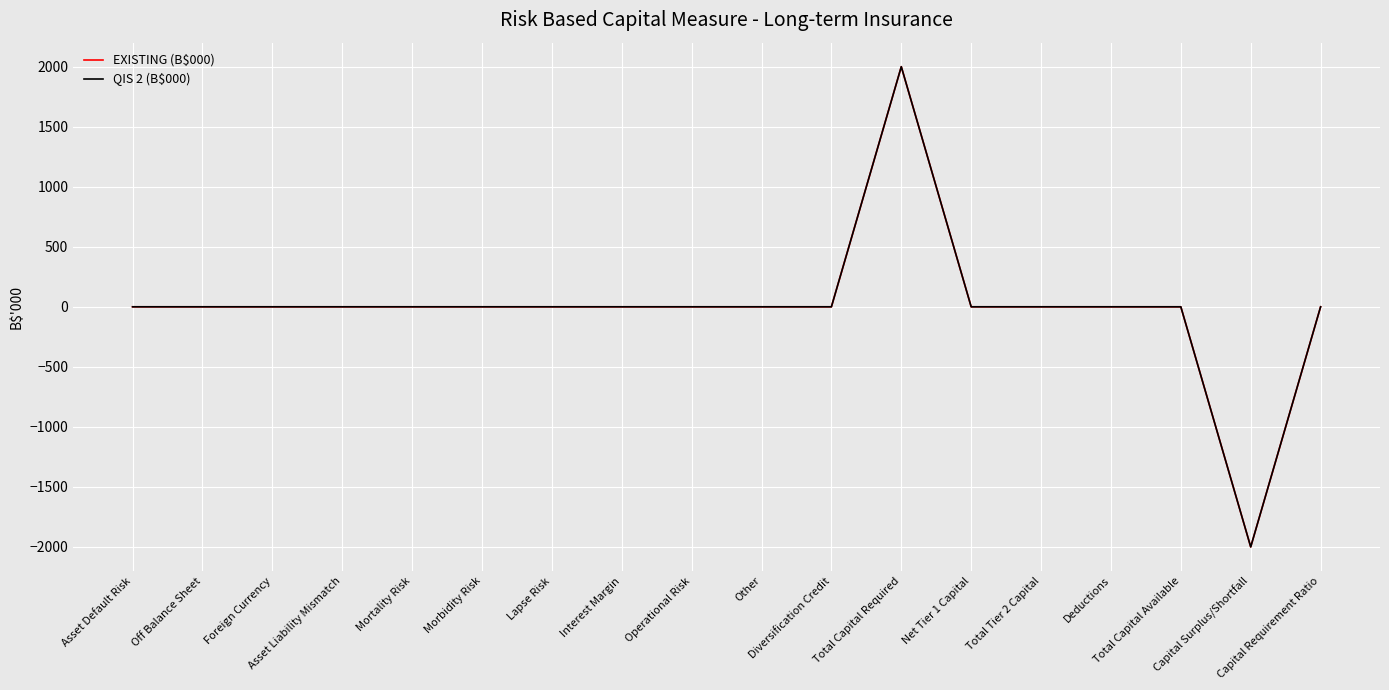

Does the chart display data point markers on the line(s)?

No